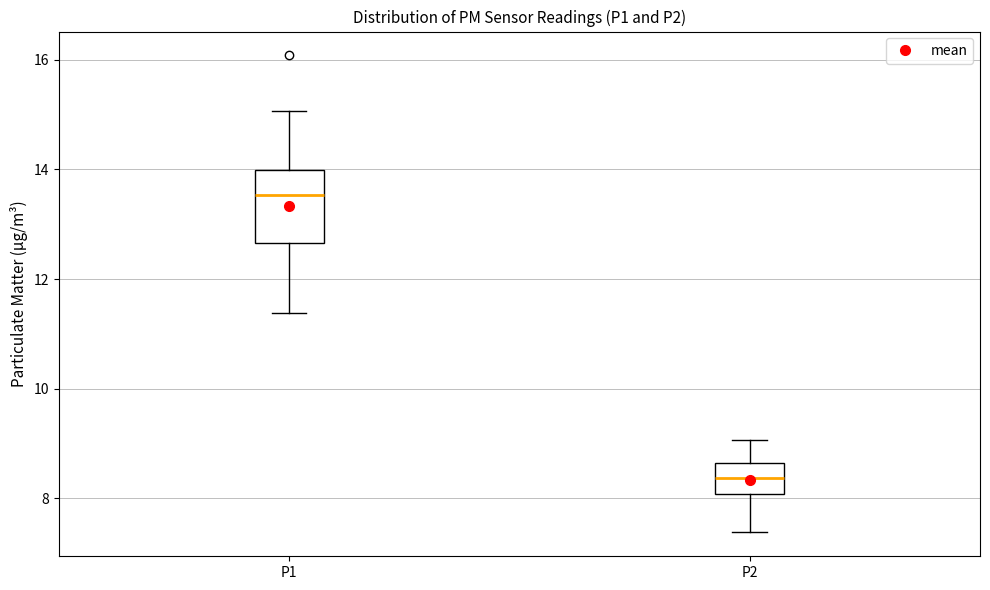

Which box is the tallest, from its lower edge to its upper edge?

P1